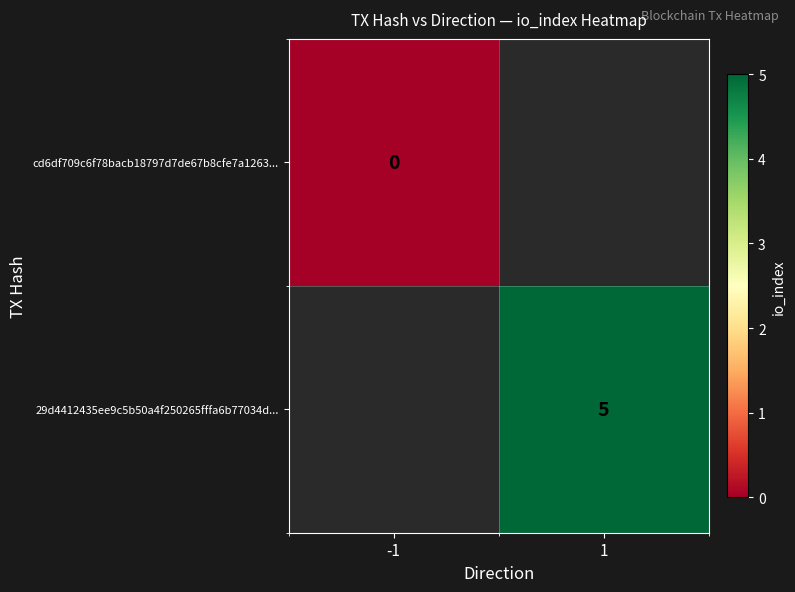

The value of 29d4412435ee9c5b50a4f250265fffa6b77034d... at 1 is 2. True or false?

False